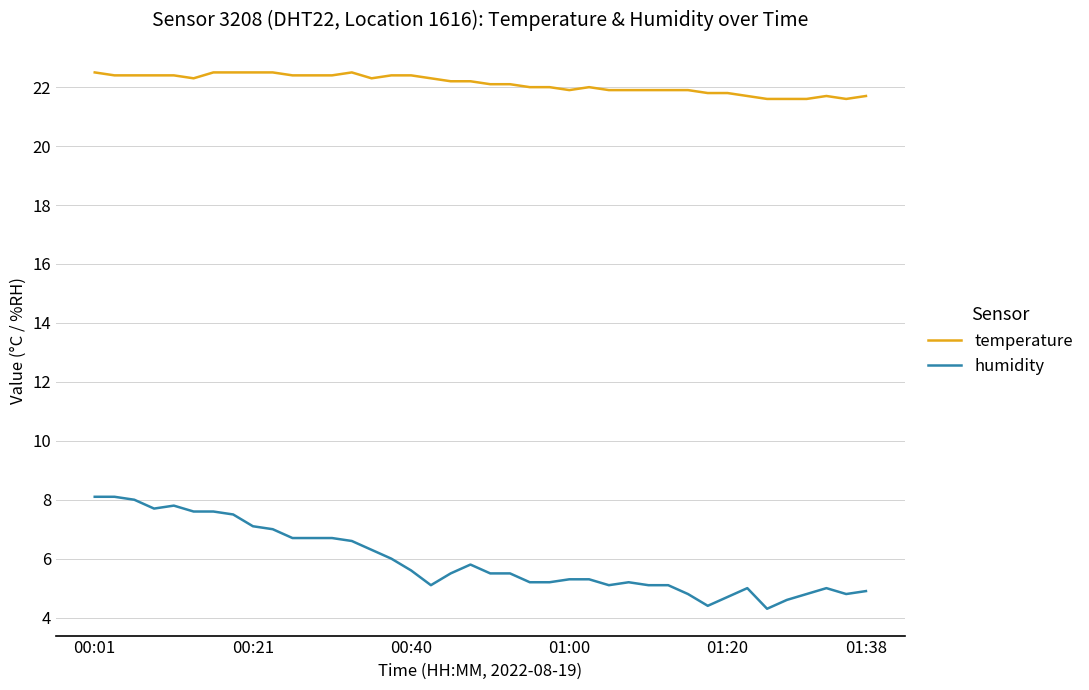

True or false: temperature and humidity cross at least once.

False